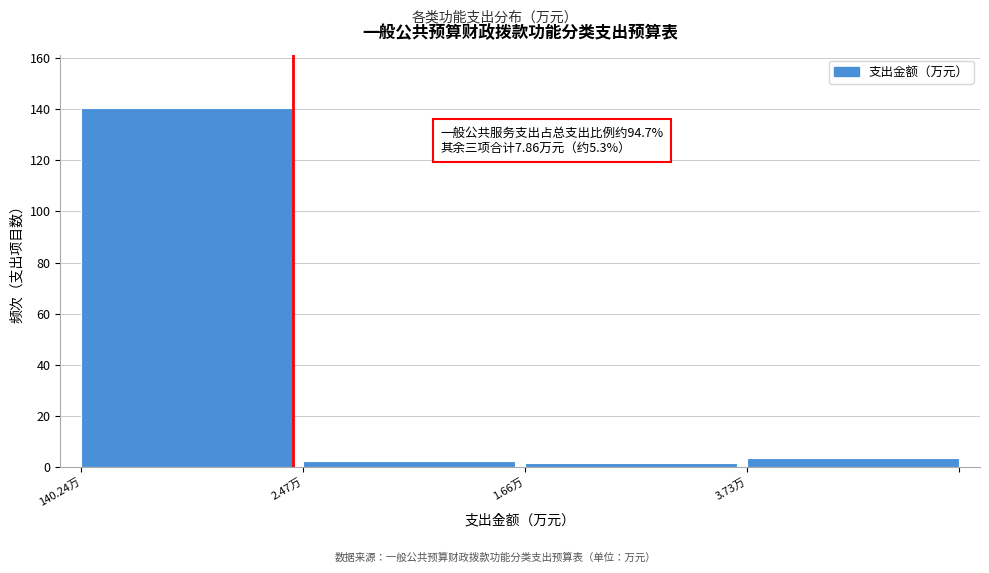

Reading left to right, what are all the values shown in this chart?

140.24万=140.2	2.47万=2.5	1.66万=1.7	3.73万=3.7